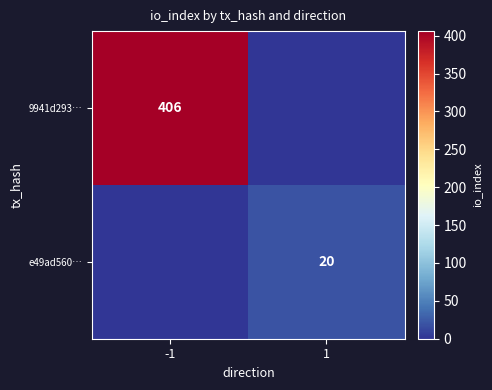

The value of 9941d293… at -1 is 96. True or false?

False